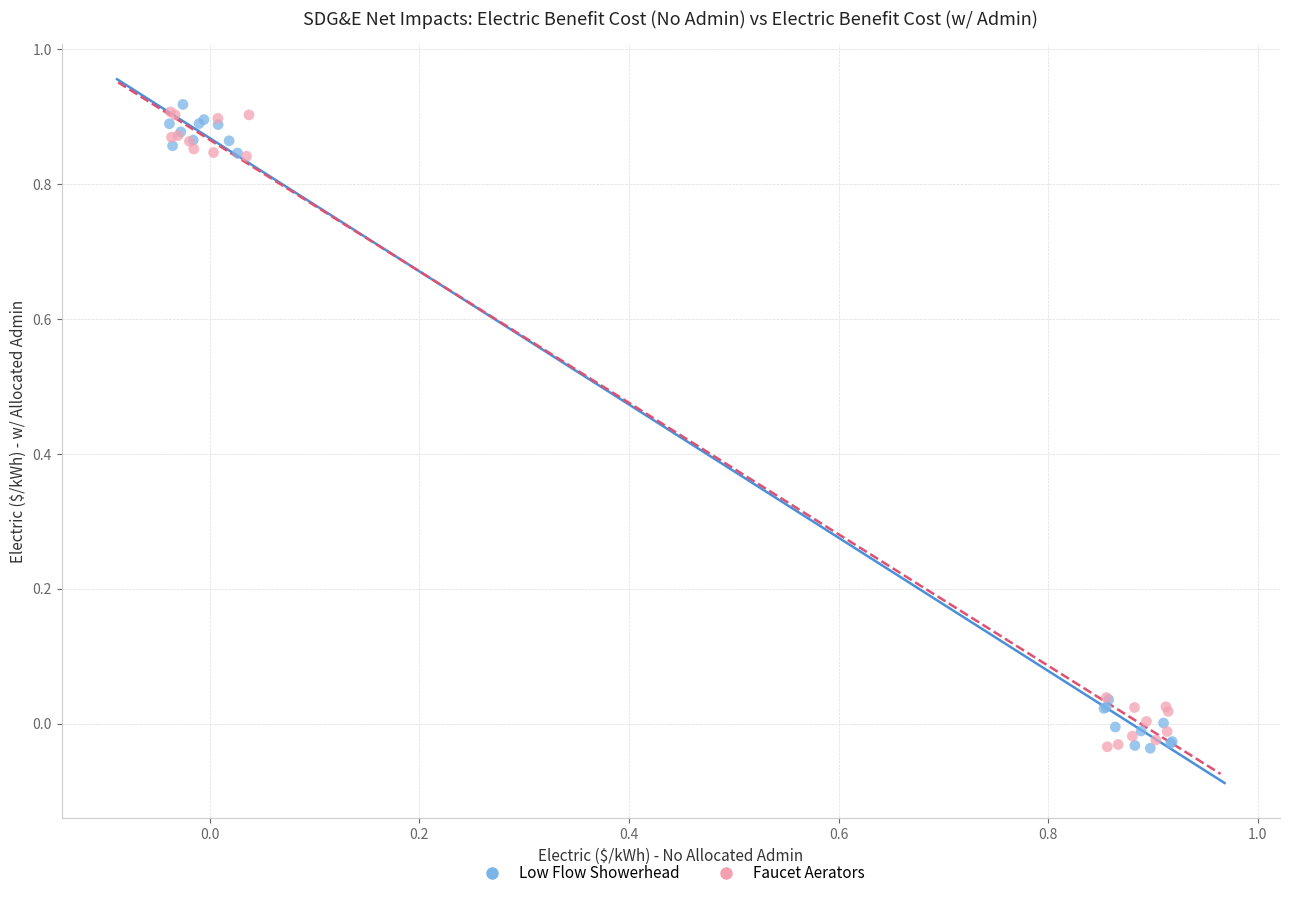

What are all the series names shown in the legend?

Low Flow Showerhead, Faucet Aerators